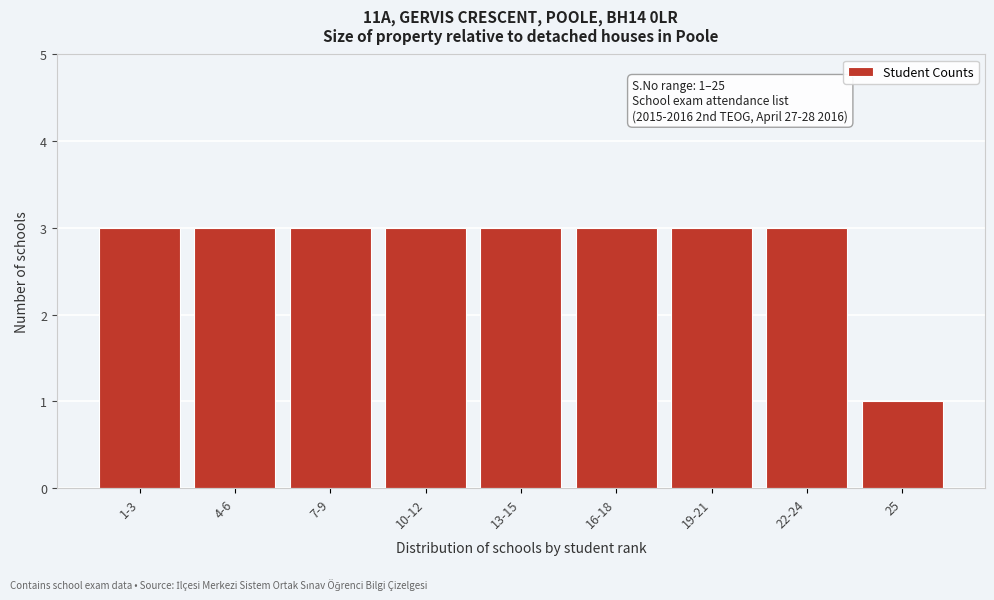

Reading left to right, list all the values displayed in this chart.

3	3	3	3	3	3	3	3	1